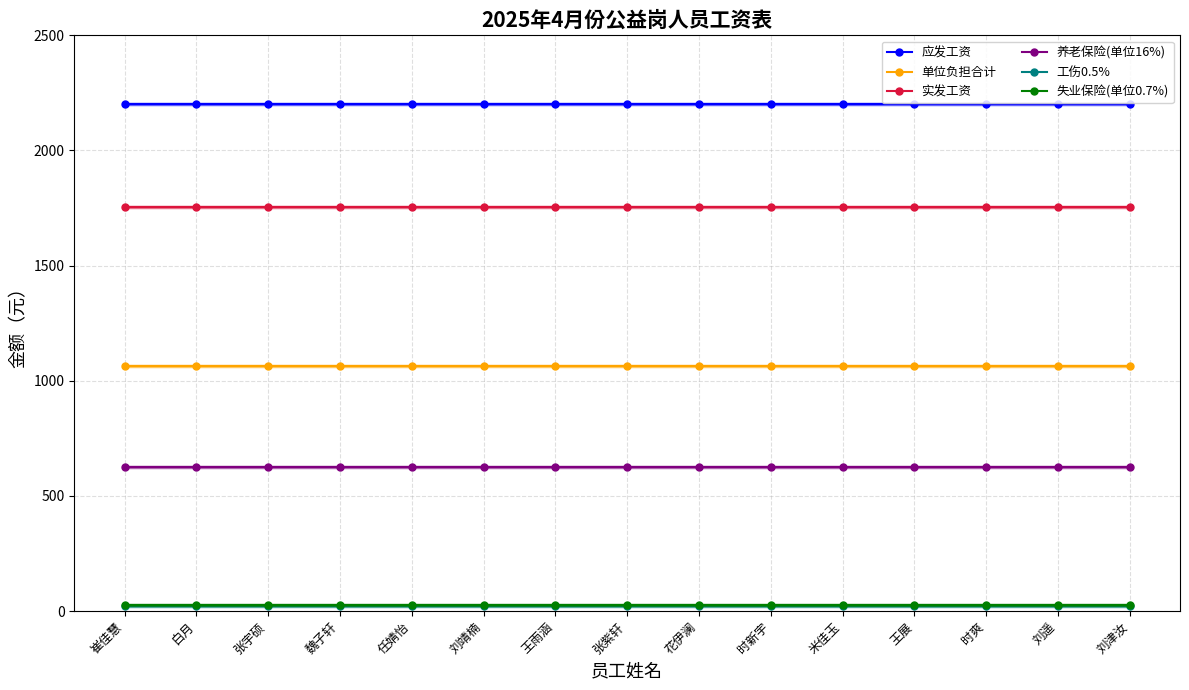

Reading left to right, what are all the values shown in this chart?

应发工资: 崔佳慧=2200.0	白月=2200.0	张宇硕=2200.0	魏子轩=2200.0	任婧怡=2200.0	刘靖楠=2200.0	王雨涵=2200.0	张紫轩=2200.0	花伊澜=2200.0	时新宇=2200.0	米佳玉=2200.0	王展=2200.0	时爽=2200.0	刘遥=2200.0	刘津汝=2200.0
单位负担合计: 崔佳慧=1061.9	白月=1061.9	张宇硕=1061.9	魏子轩=1061.9	任婧怡=1061.9	刘靖楠=1061.9	王雨涵=1061.9	张紫轩=1061.9	花伊澜=1061.9	时新宇=1061.9	米佳玉=1061.9	王展=1061.9	时爽=1061.9	刘遥=1061.9	刘津汝=1061.9
实发工资: 崔佳慧=1753.5	白月=1753.5	张宇硕=1753.5	魏子轩=1753.5	任婧怡=1753.5	刘靖楠=1753.5	王雨涵=1753.5	张紫轩=1753.5	花伊澜=1753.5	时新宇=1753.5	米佳玉=1753.5	王展=1753.5	时爽=1753.5	刘遥=1753.5	刘津汝=1753.5
养老保险(单位16%): 崔佳慧=627.3	白月=627.3	张宇硕=627.3	魏子轩=627.3	任婧怡=627.3	刘靖楠=627.3	王雨涵=627.3	张紫轩=627.3	花伊澜=627.3	时新宇=627.3	米佳玉=627.3	王展=627.3	时爽=627.3	刘遥=627.3	刘津汝=627.3
工伤0.5%: 崔佳慧=19.6	白月=19.6	张宇硕=19.6	魏子轩=19.6	任婧怡=19.6	刘靖楠=19.6	王雨涵=19.6	张紫轩=19.6	花伊澜=19.6	时新宇=19.6	米佳玉=19.6	王展=19.6	时爽=19.6	刘遥=19.6	刘津汝=19.6
失业保险(单位0.7%): 崔佳慧=27.4	白月=27.4	张宇硕=27.4	魏子轩=27.4	任婧怡=27.4	刘靖楠=27.4	王雨涵=27.4	张紫轩=27.4	花伊澜=27.4	时新宇=27.4	米佳玉=27.4	王展=27.4	时爽=27.4	刘遥=27.4	刘津汝=27.4